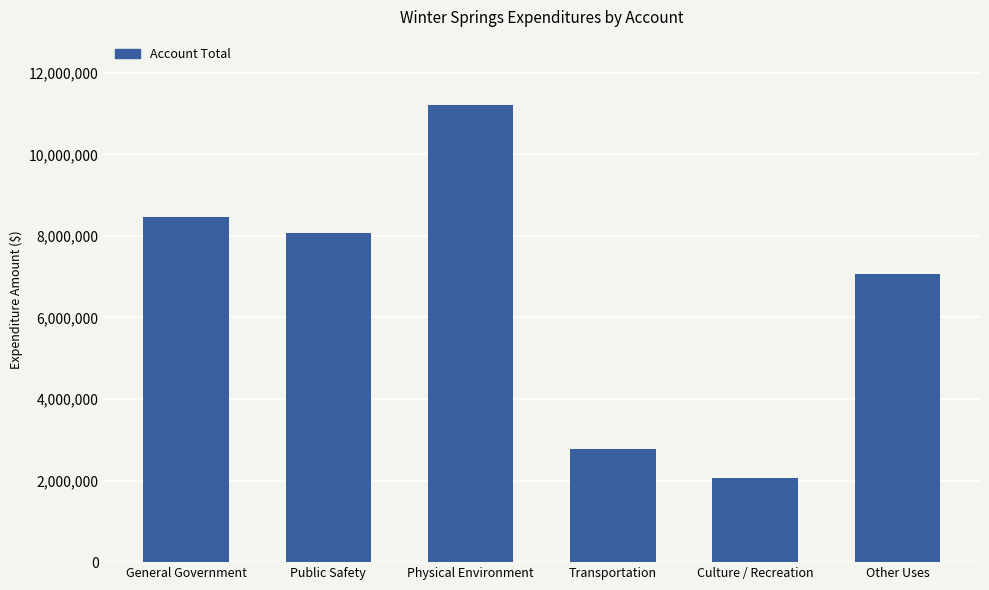

How many bars are there in total?

6